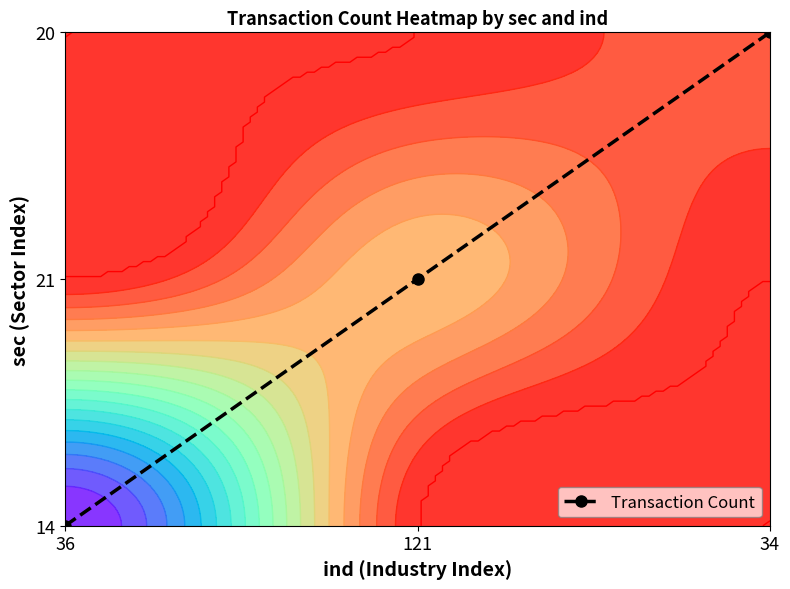

At which label does the data first exceed 1?

34